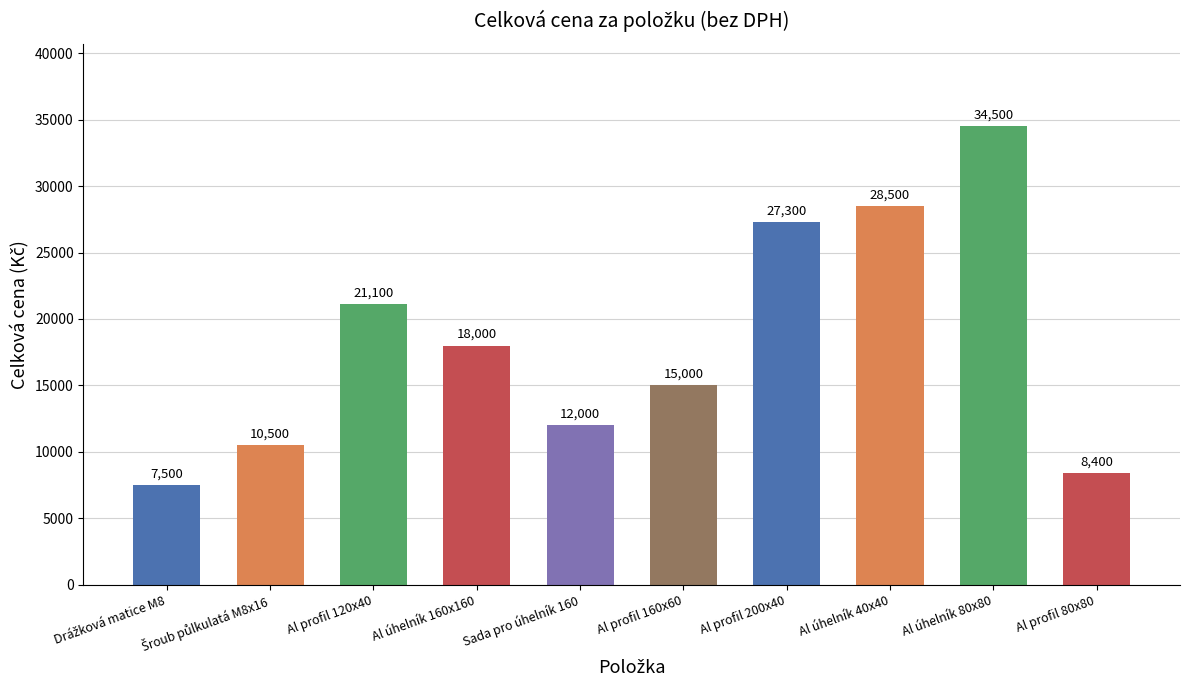

What is the ratio of the value at Sada pro úhelník 160 to the value at Al profil 200x40?

0.4